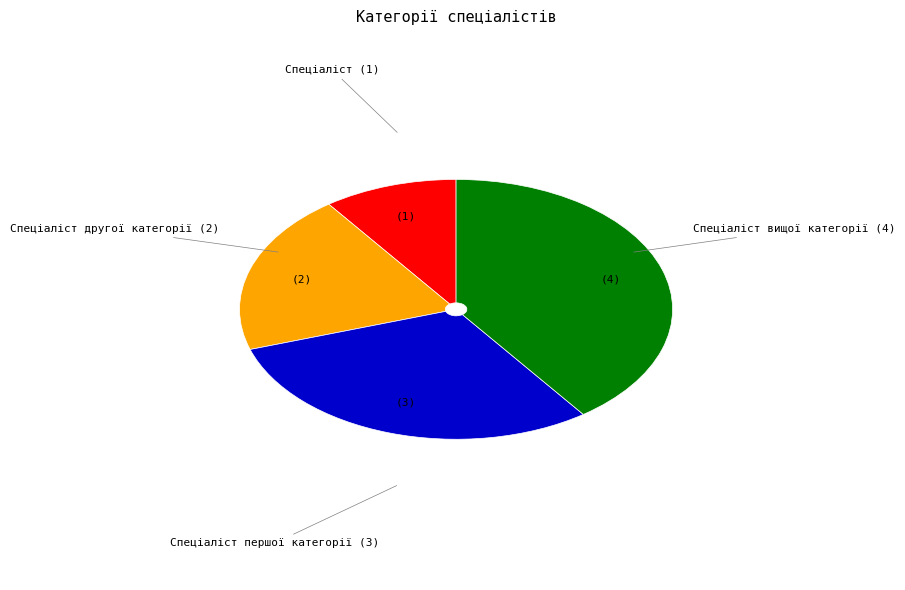

Is there any slice that represents more than half of the pie?

No